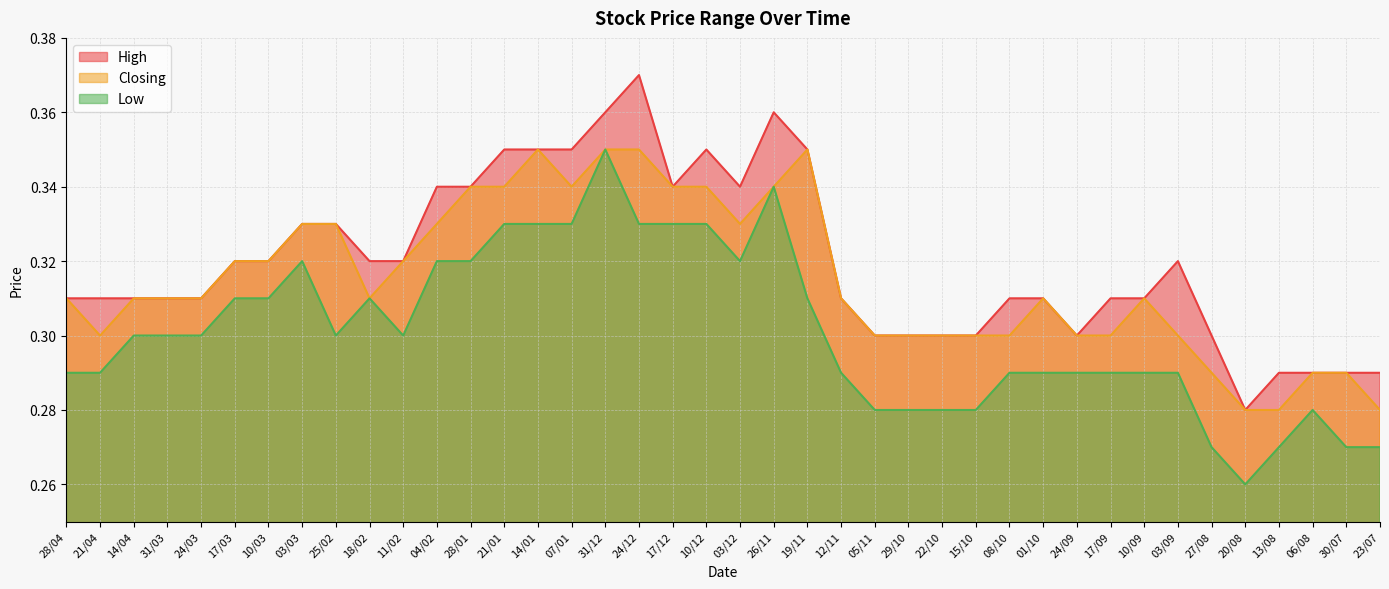

The Closing series shows 0.4 at 03/09. True or false?

False